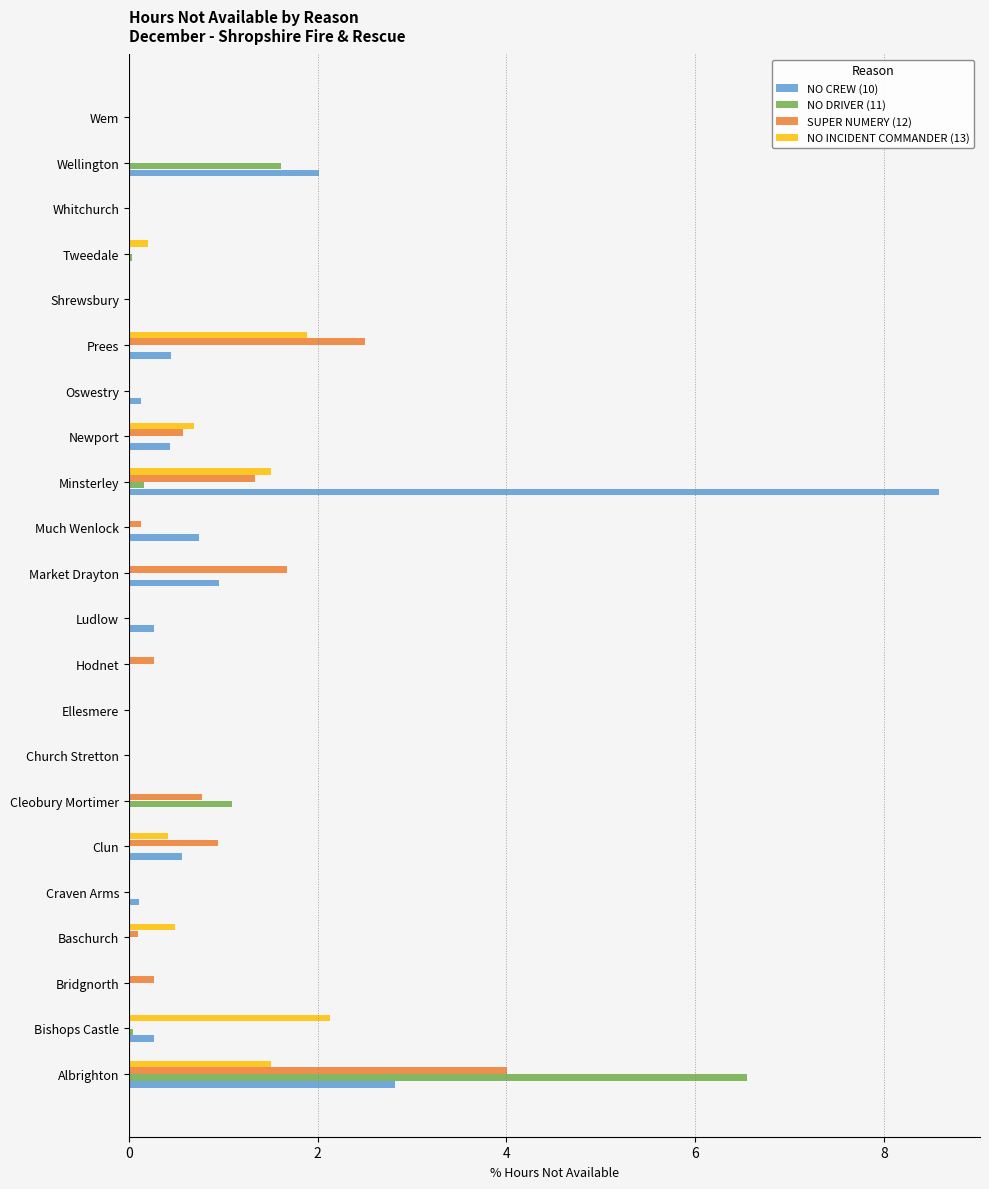

What are all the series names shown in the legend?

NO CREW (10), NO DRIVER (11), SUPER NUMERY (12), NO INCIDENT COMMANDER (13)